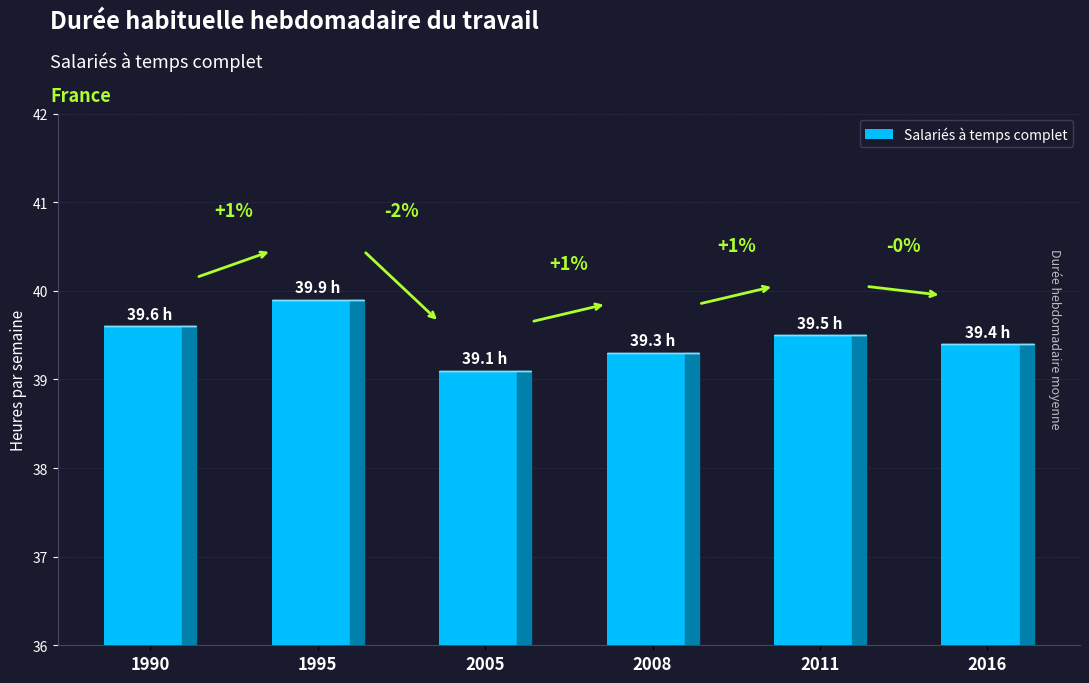

How many bars are there in total?

6